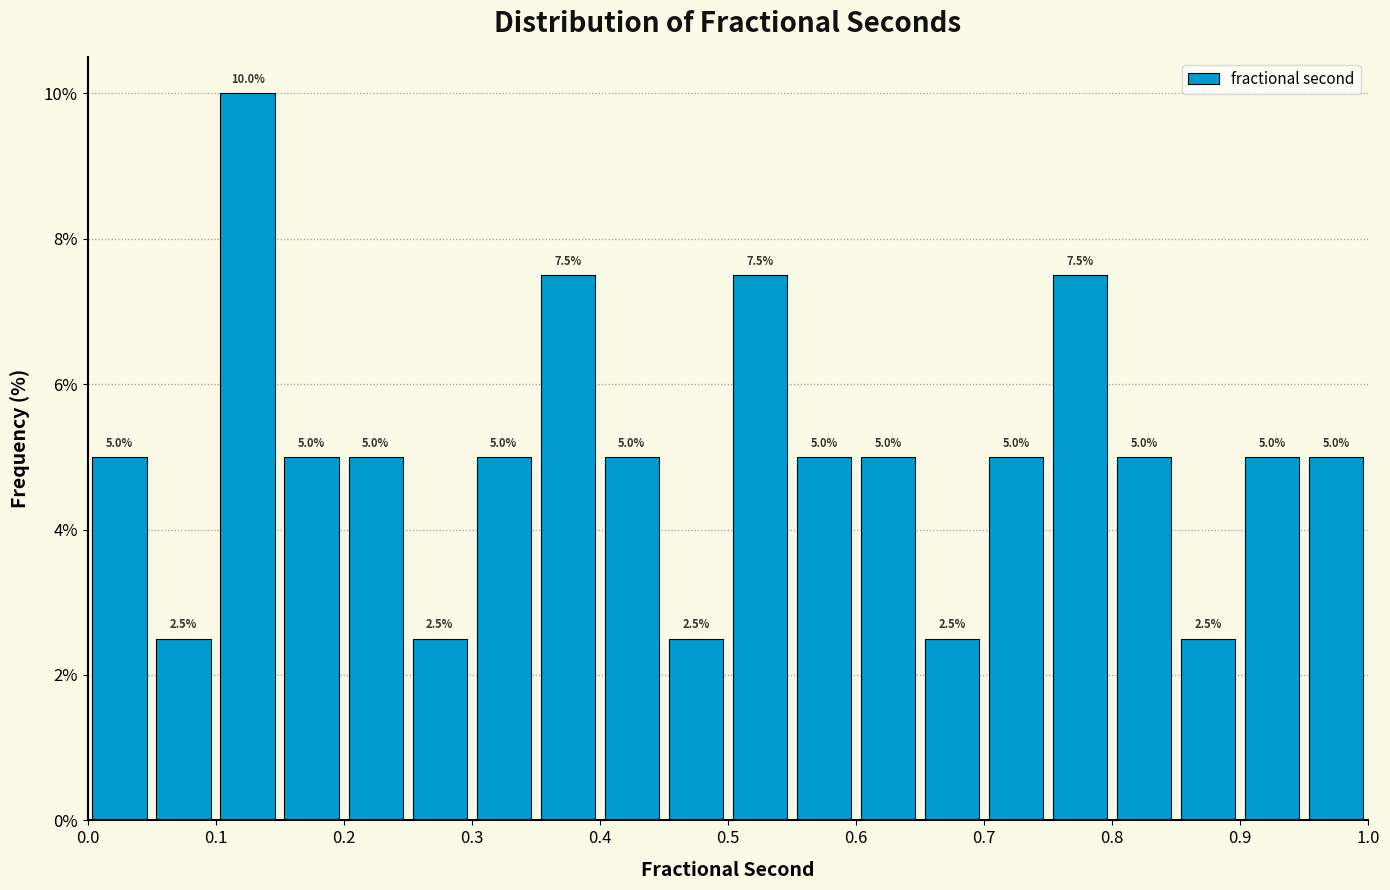

Which range on the x-axis has the tallest bar?

0.10 to 0.15